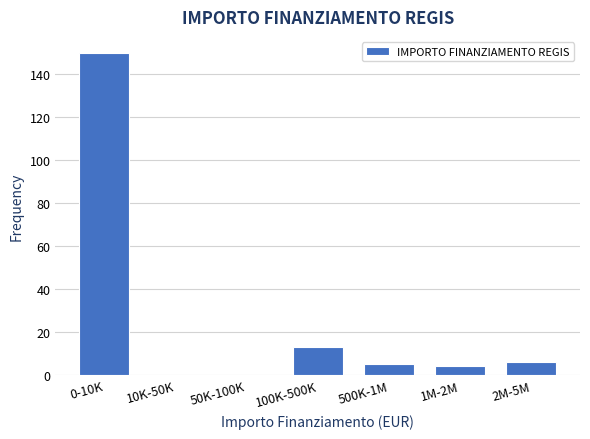

Reading left to right, what are all the values shown in this chart?

0-10K=150	10K-50K=0	50K-100K=0	100K-500K=13	500K-1M=5	1M-2M=4	2M-5M=6